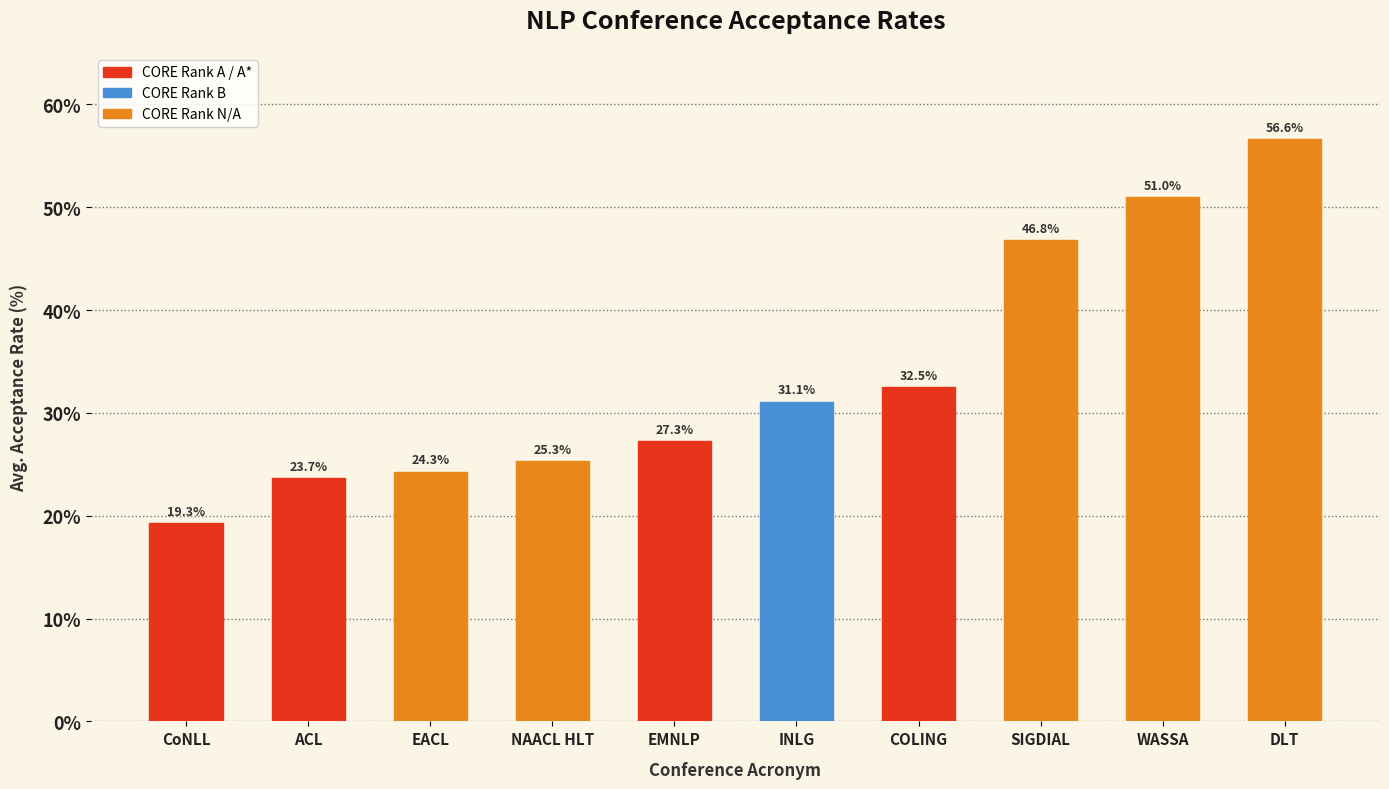

The value at EMNLP is 27.3. True or false?

True